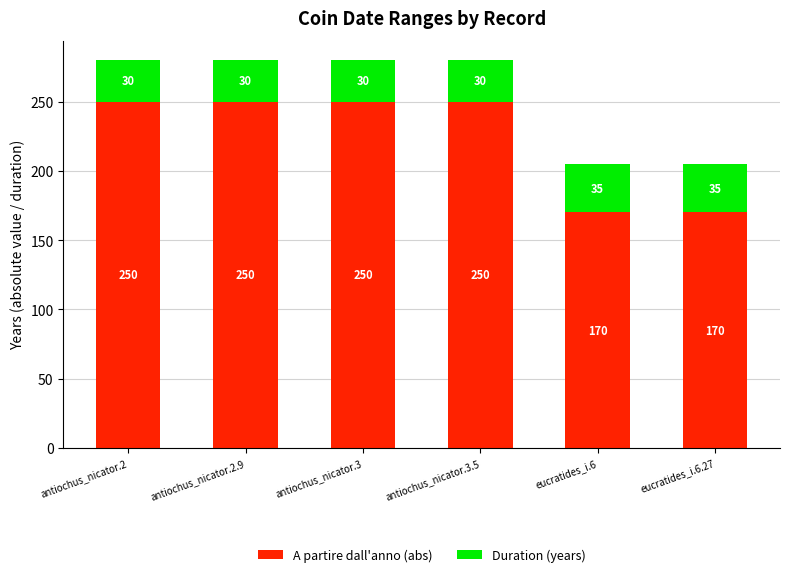

How many series are shown in this chart?

2